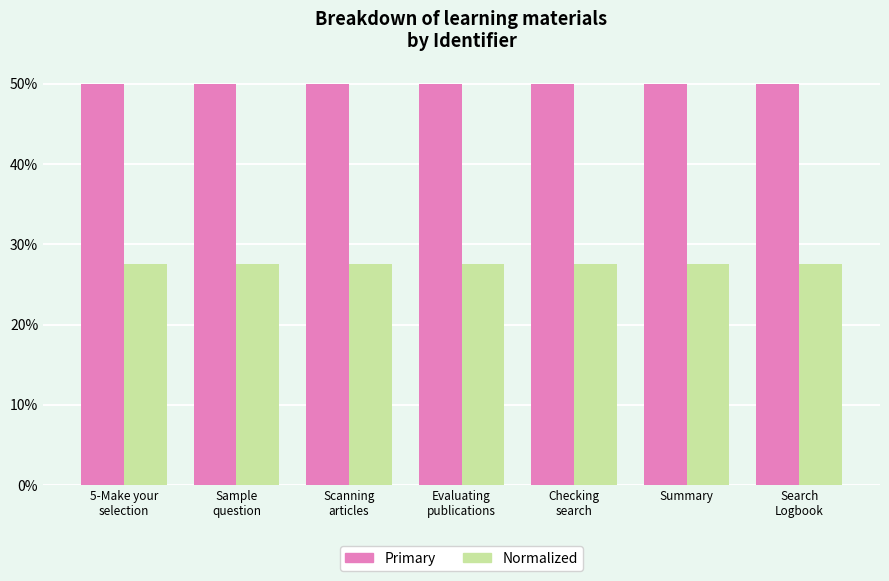

What position from the right is Checking
search?

3